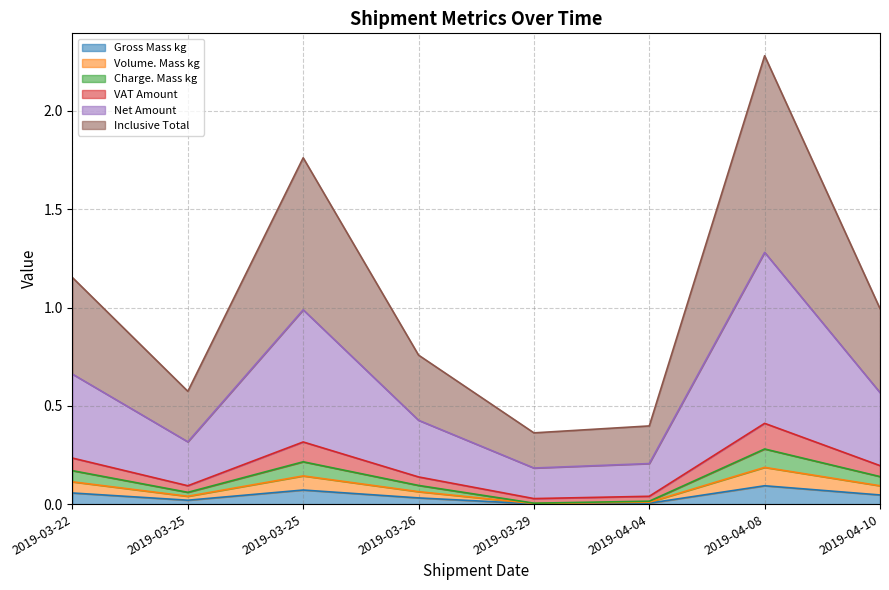

Where is Charge. Mass kg nearest to the value 0?

2019-03-29